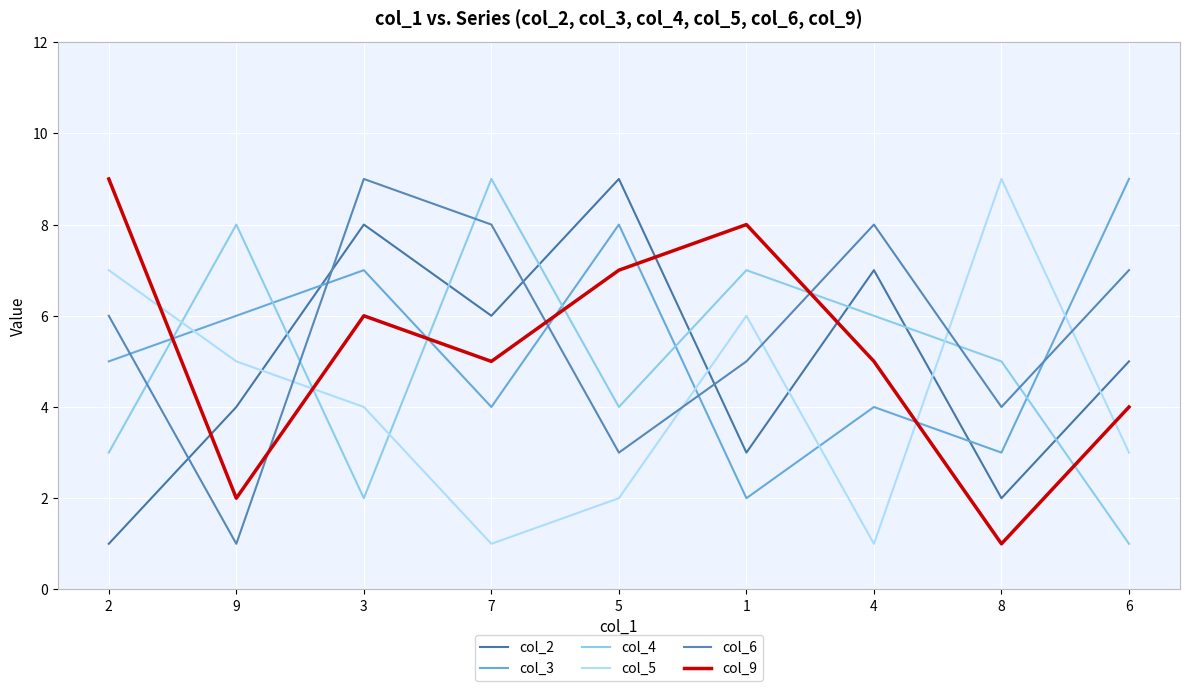

In col_2, how many points are higher than both neighbors (excluding endpoints)?

3